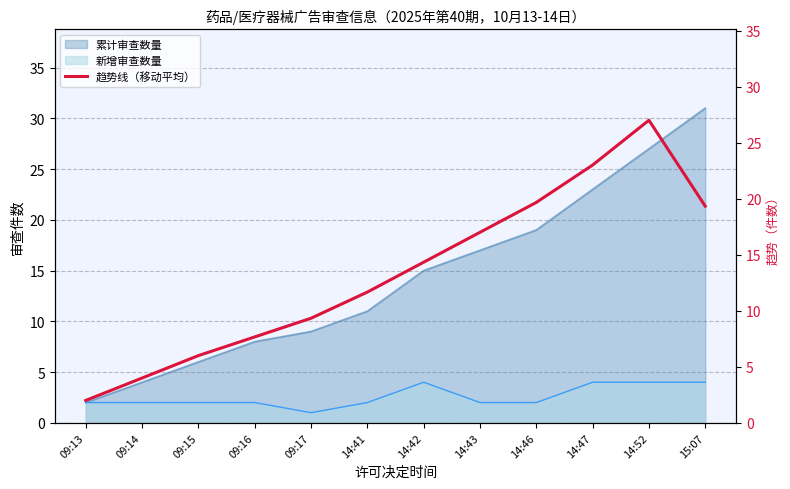

True or false: there are more than 0 points higher than both neighbors.

True